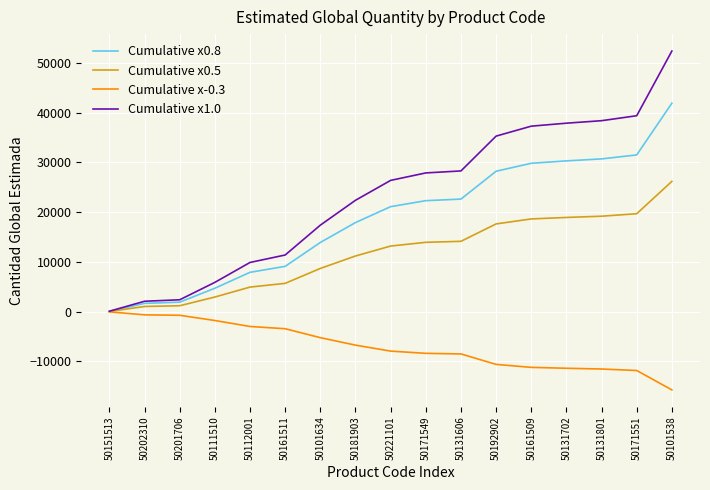

Which series has the largest total across all categories?

Cumulative x1.0